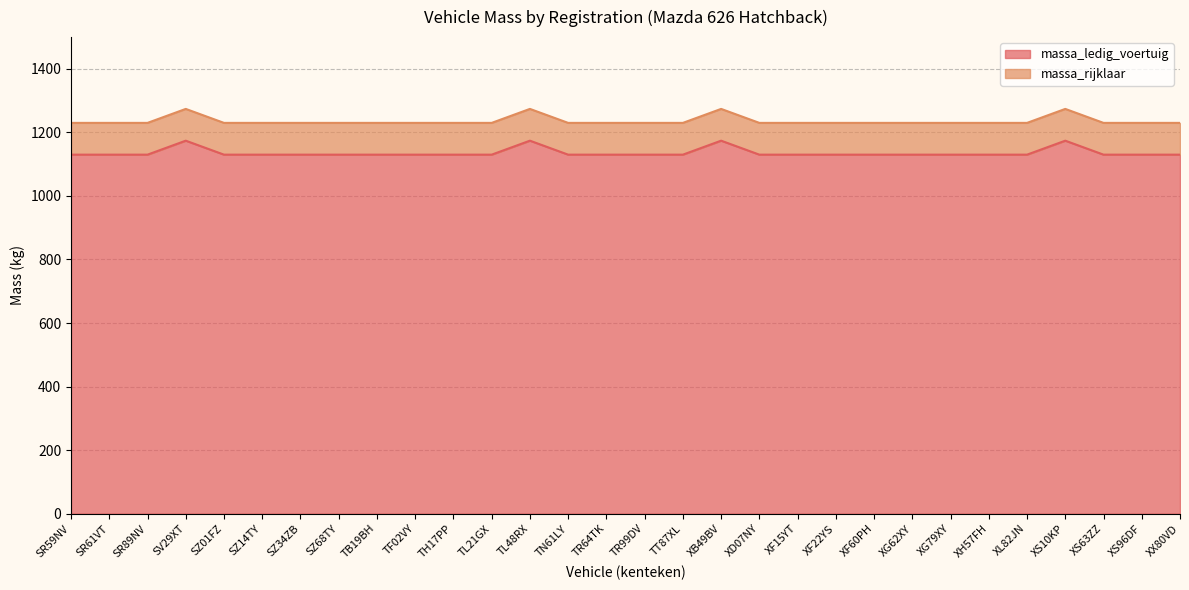

What are all the series names shown in the legend?

massa_ledig_voertuig, massa_rijklaar